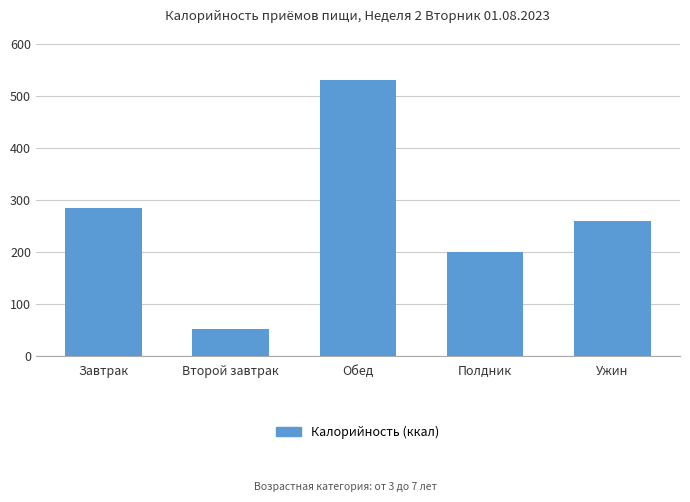

The value at Полдник is 200.7. True or false?

True